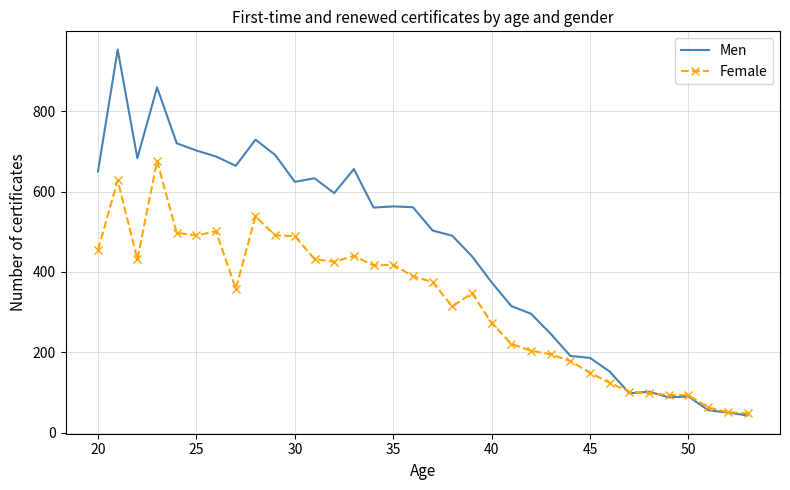

What is the lowest value of the Female series?

48